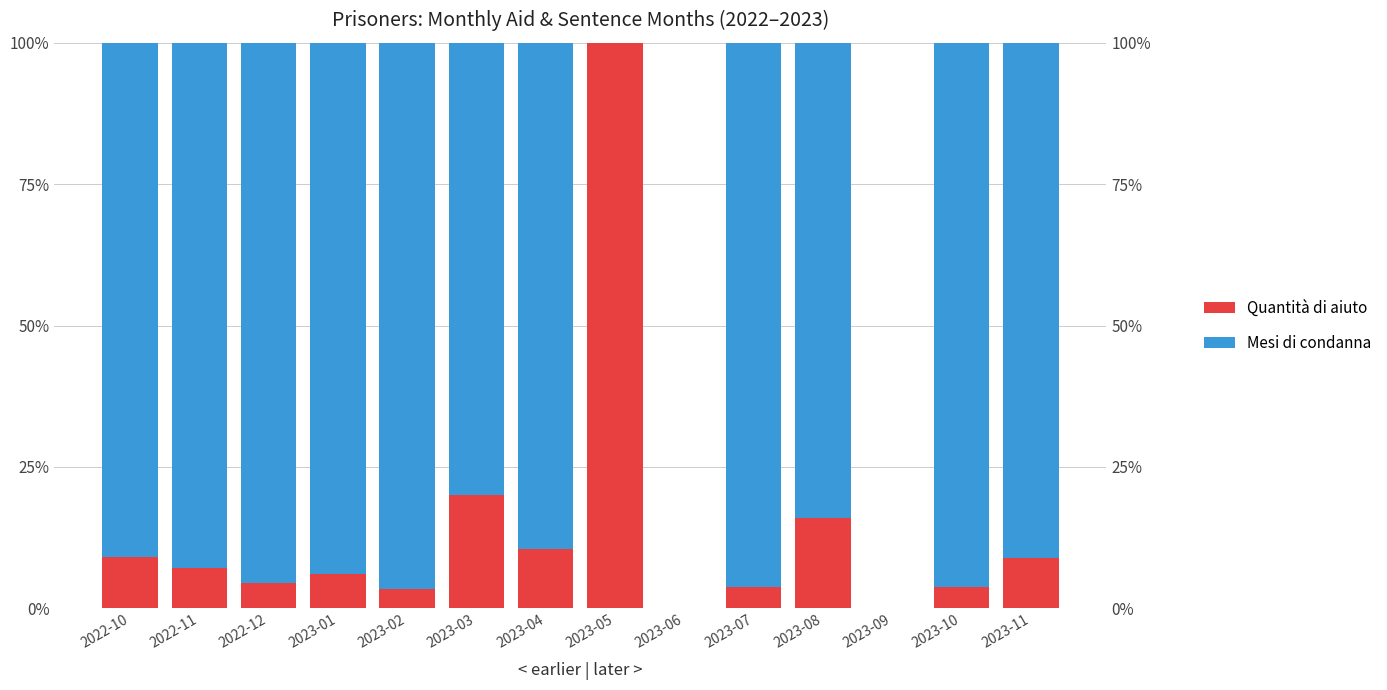

True or false: Mesi di condanna has a value of 133.5 at 2023-07.

False